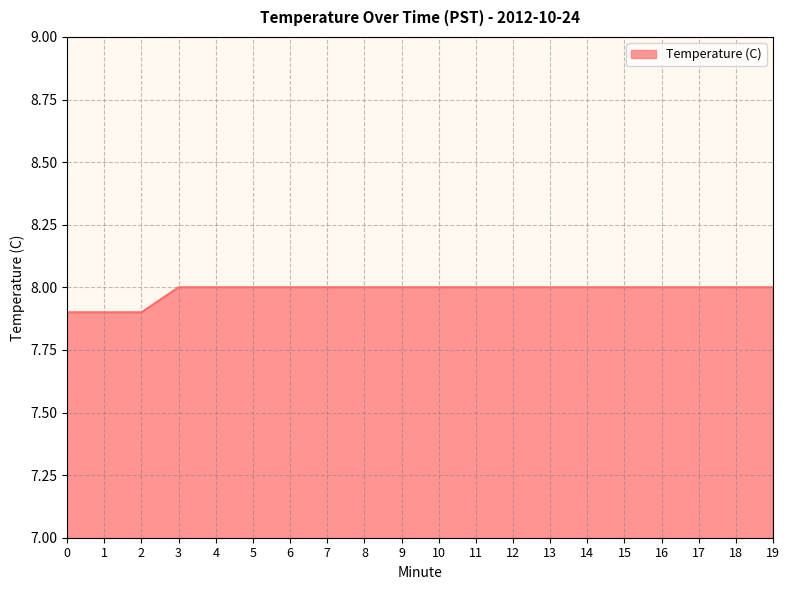

How many lines are shown in the chart?

1